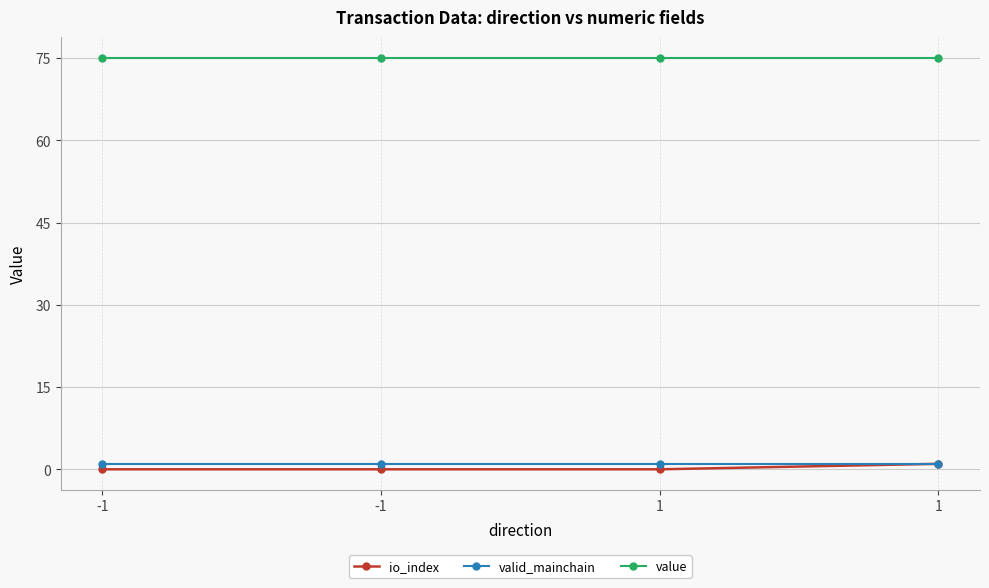

How many distinct data groups are displayed?

3